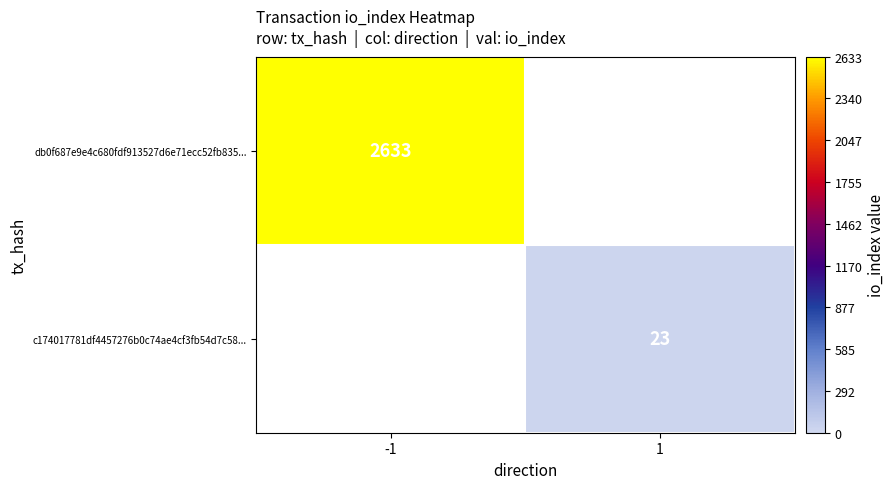

True or false: db0f687e9e4c680fdf913527d6e71ecc52fb835... has a value of 1811 at -1.

False